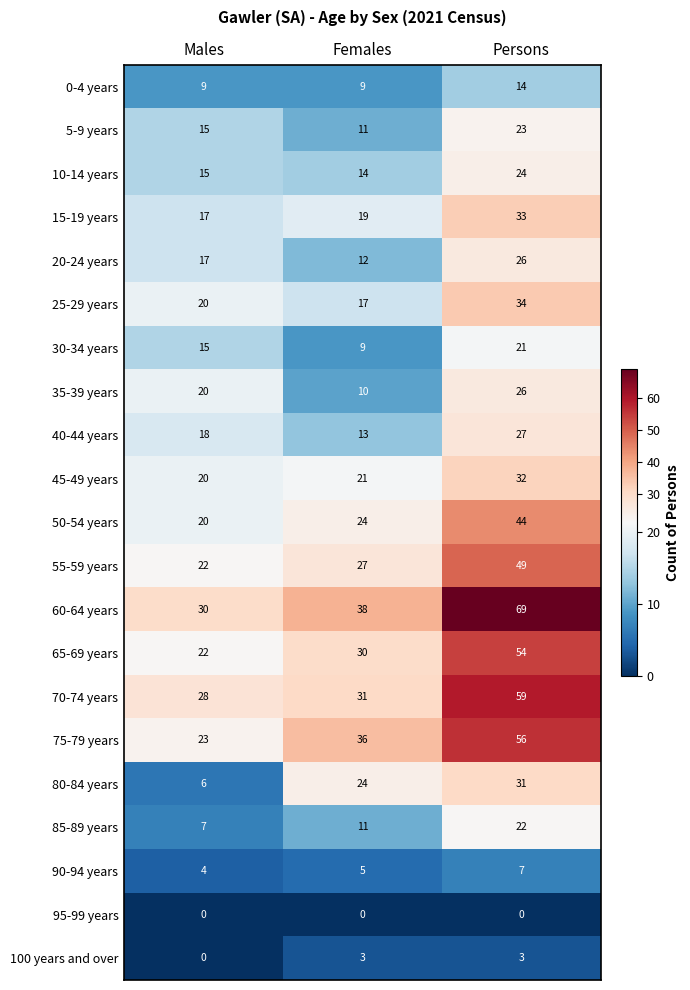

Which category has the highest value in the 65-69 years series?

Persons